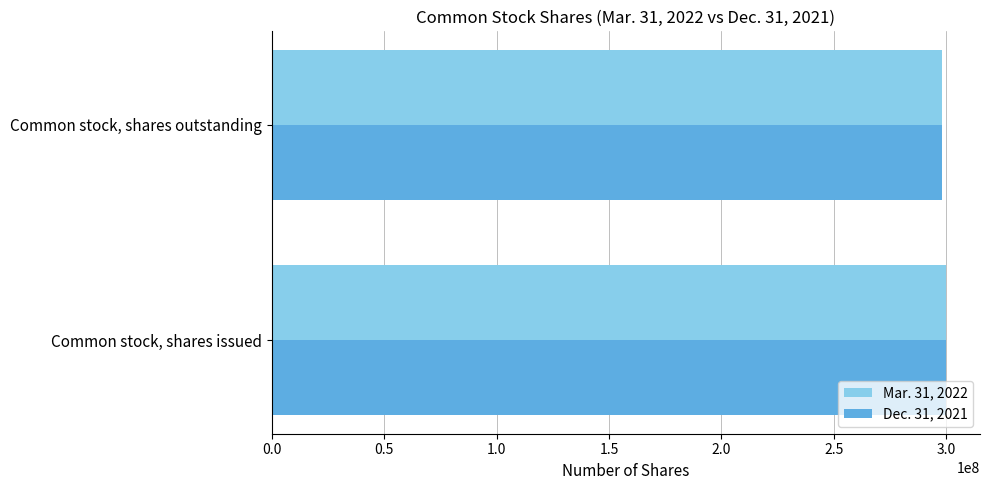

List the labels in order of Mar. 31, 2022 value, largest first.

Common stock, shares issued, Common stock, shares outstanding